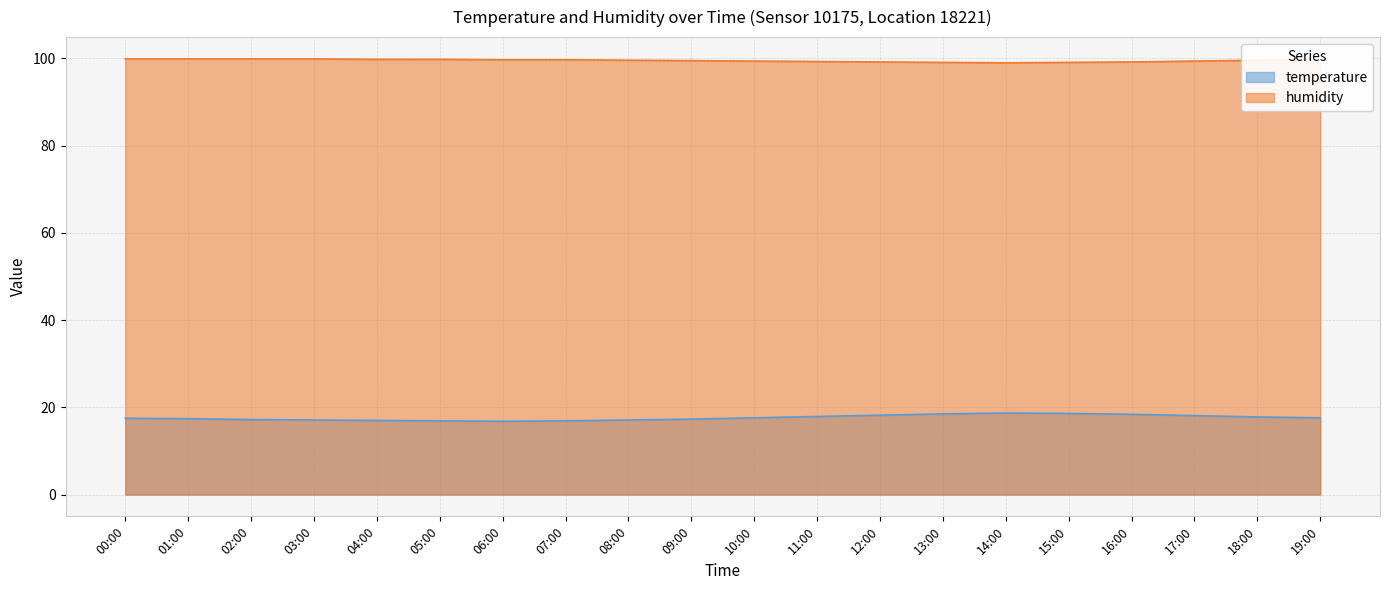

What is the sum of all temperature values?

352.6